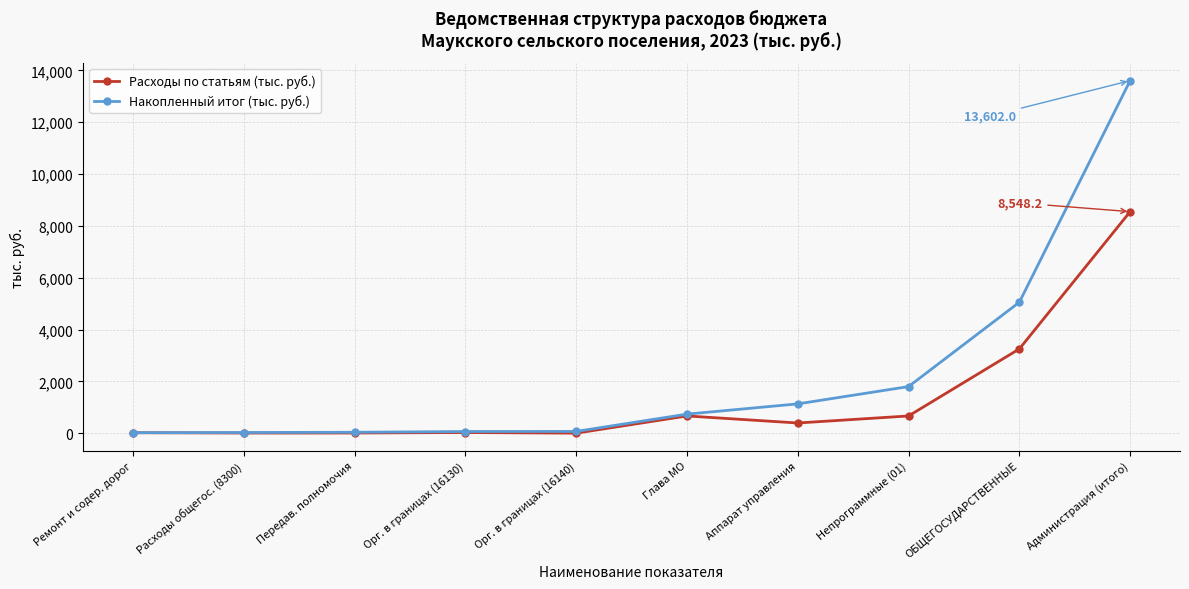

Which category has the highest value across all series?

Администрация (итого)